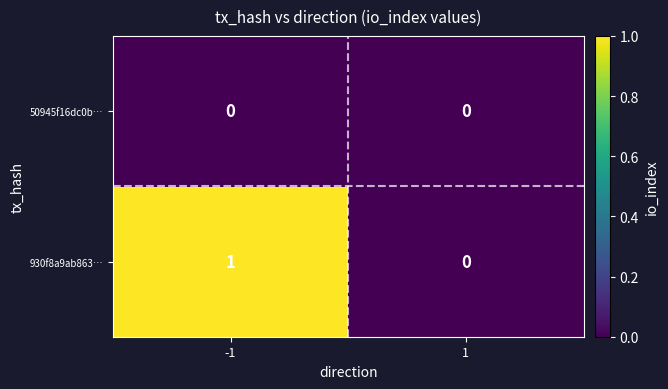

True or false: 930f8a9ab863… has a value of 1 at 1.

False